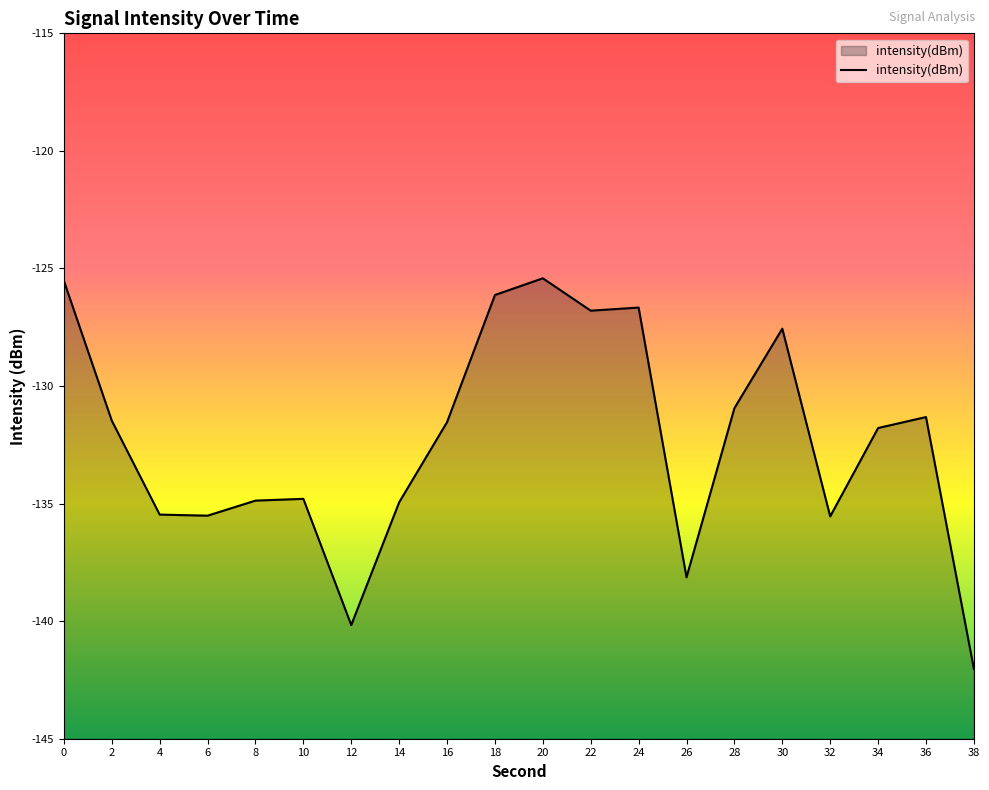

How many lines are shown in the chart?

1